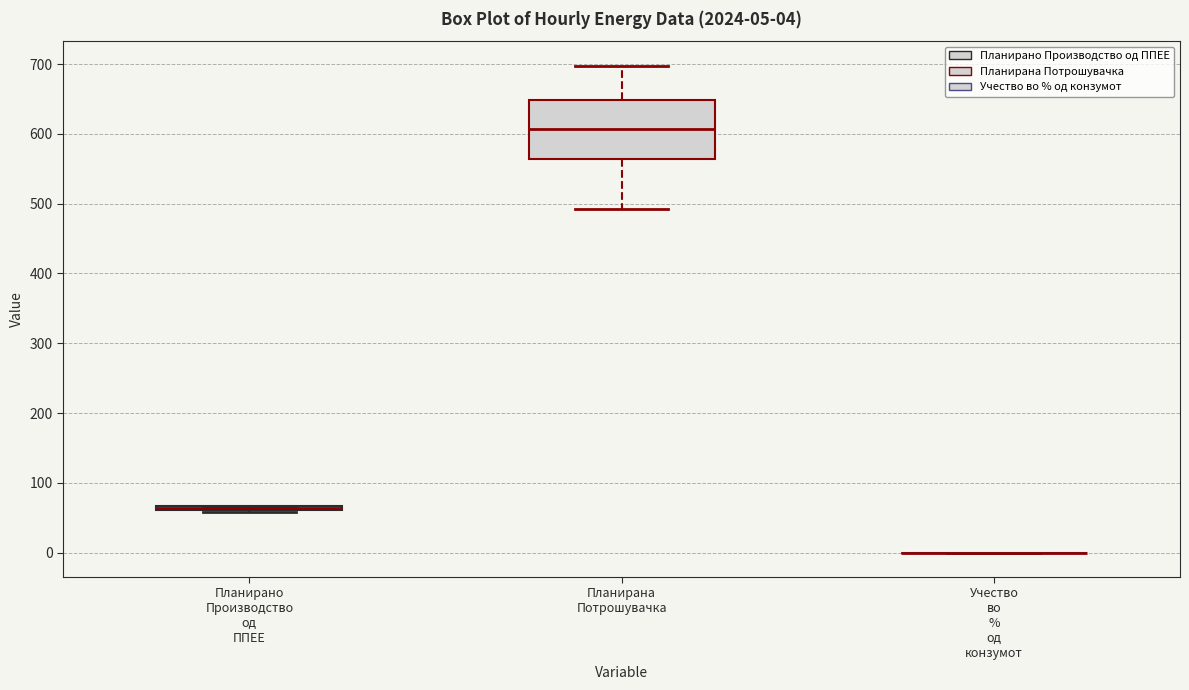

Comparing the boxes themselves (not the whiskers), which one is the tallest?

Планирана Потрошувачка